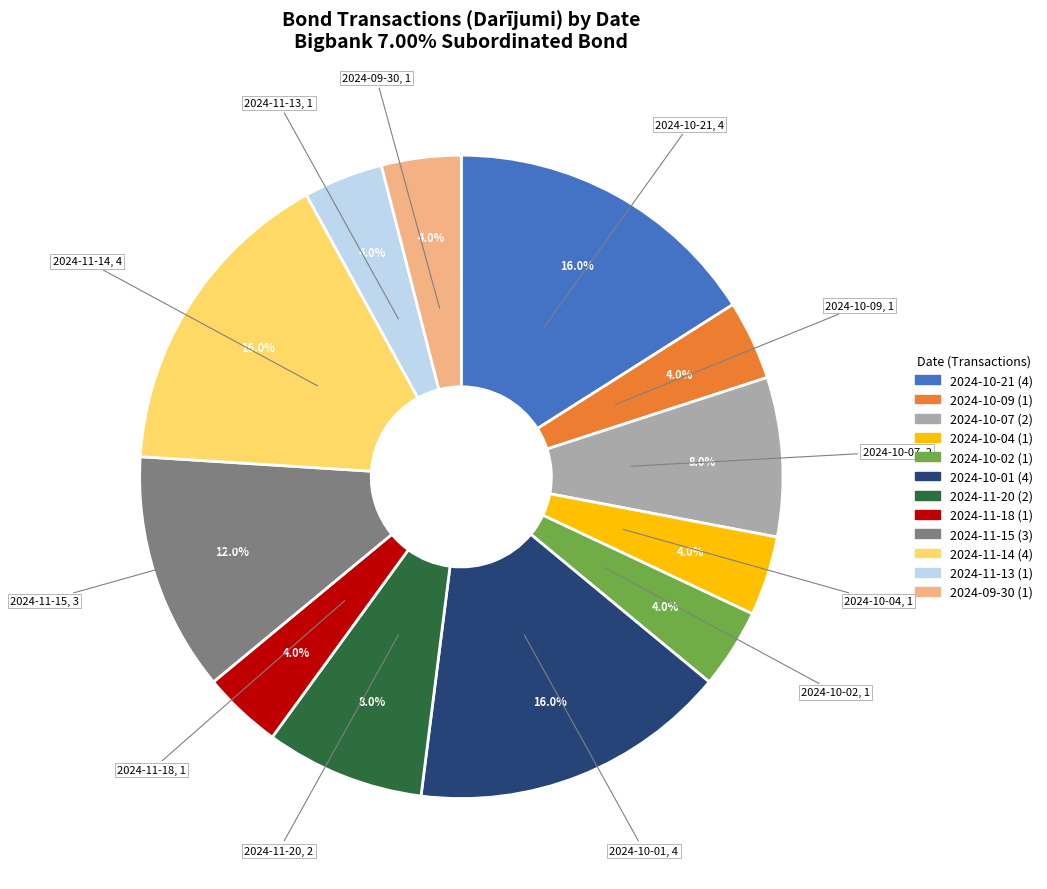

Does 2024-10-02 represent more than half of the total?

No